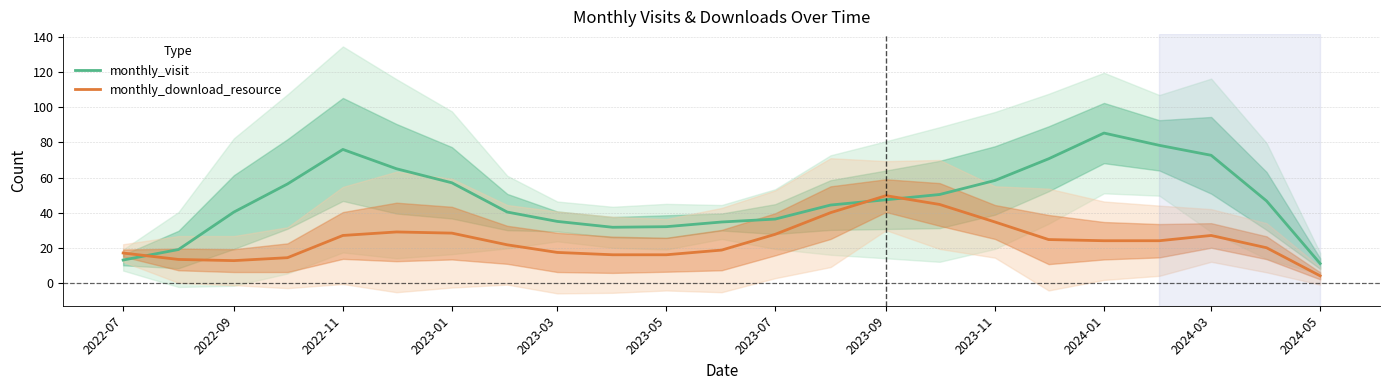

List the series in order of their overall mean, highest first.

monthly_visit, monthly_download_resource